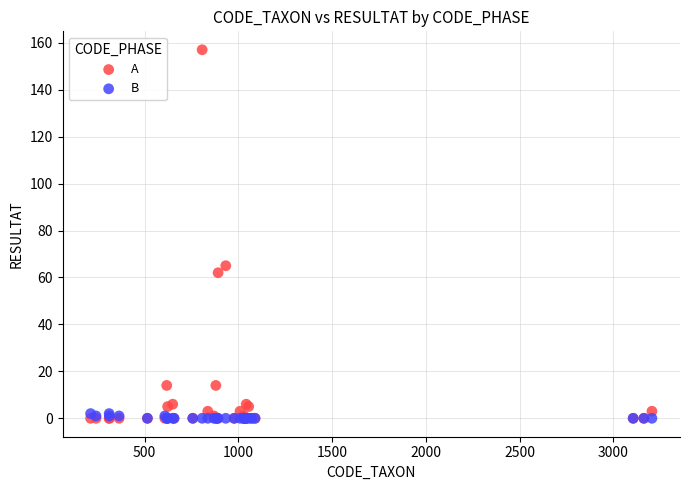

Which series has the largest Y range (max minus min)?

A